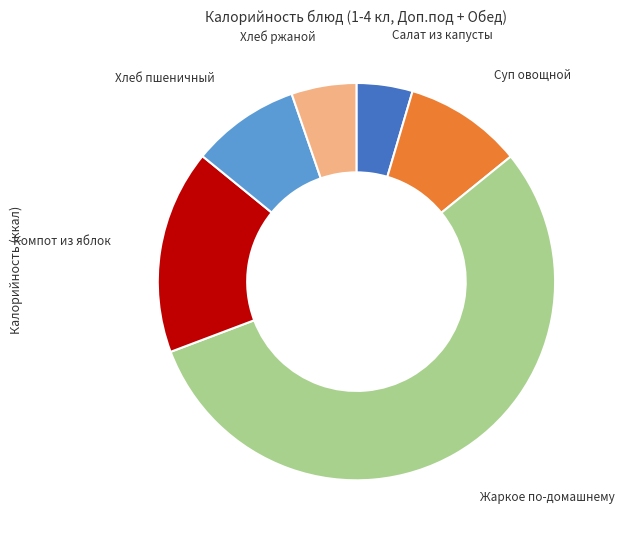

Which category has the biggest portion of the pie?

Жаркое по-домашнему